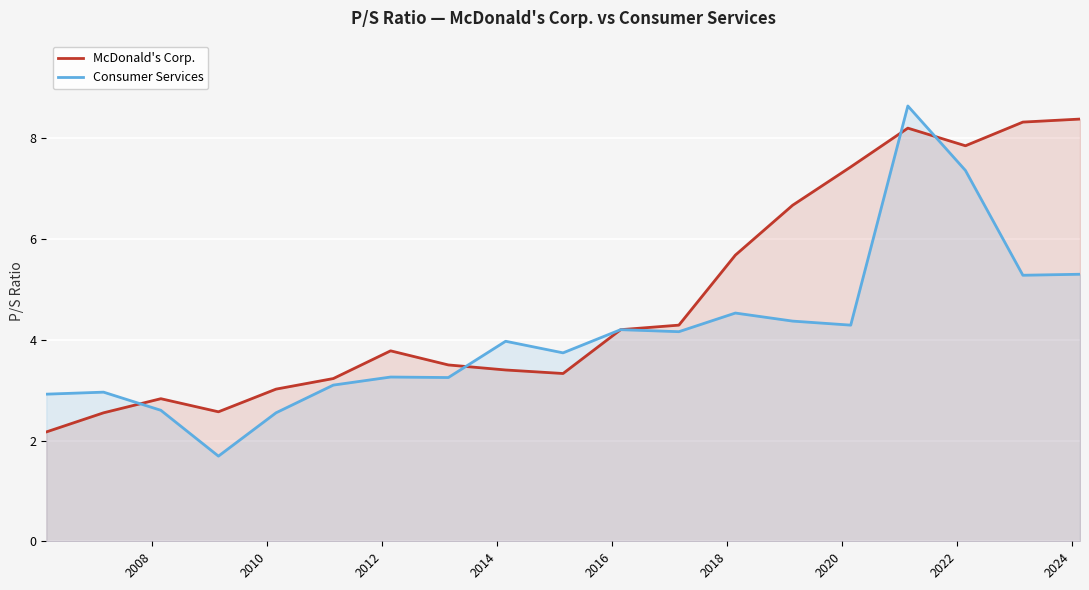

Which series has the largest total across all categories?

McDonald's Corp.